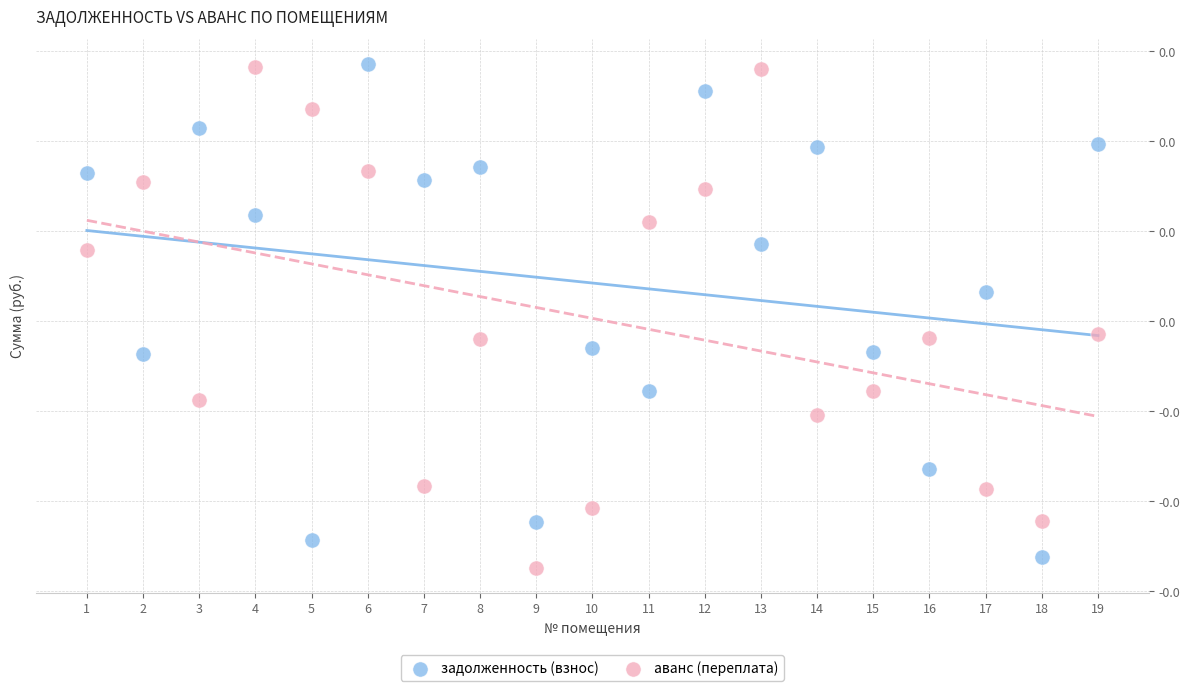

What are all the series names shown in the legend?

задолженность (взнос), аванс (переплата)